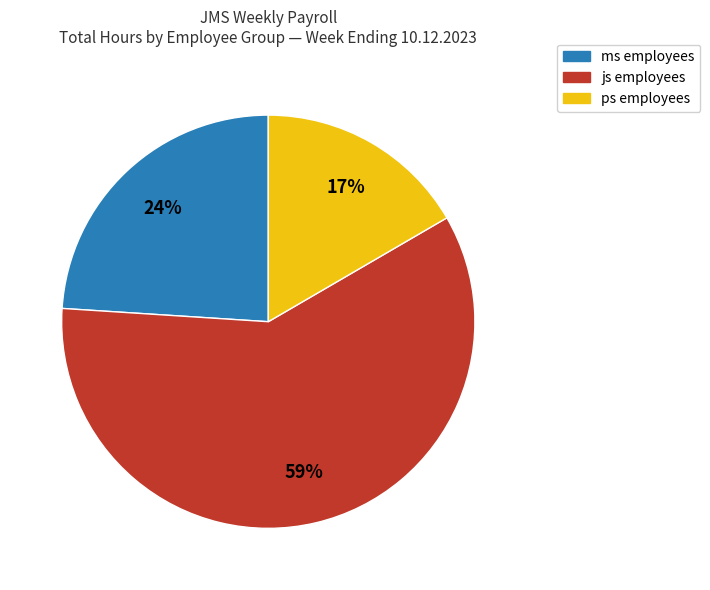

What is the smallest slice in the pie chart?

ps employees